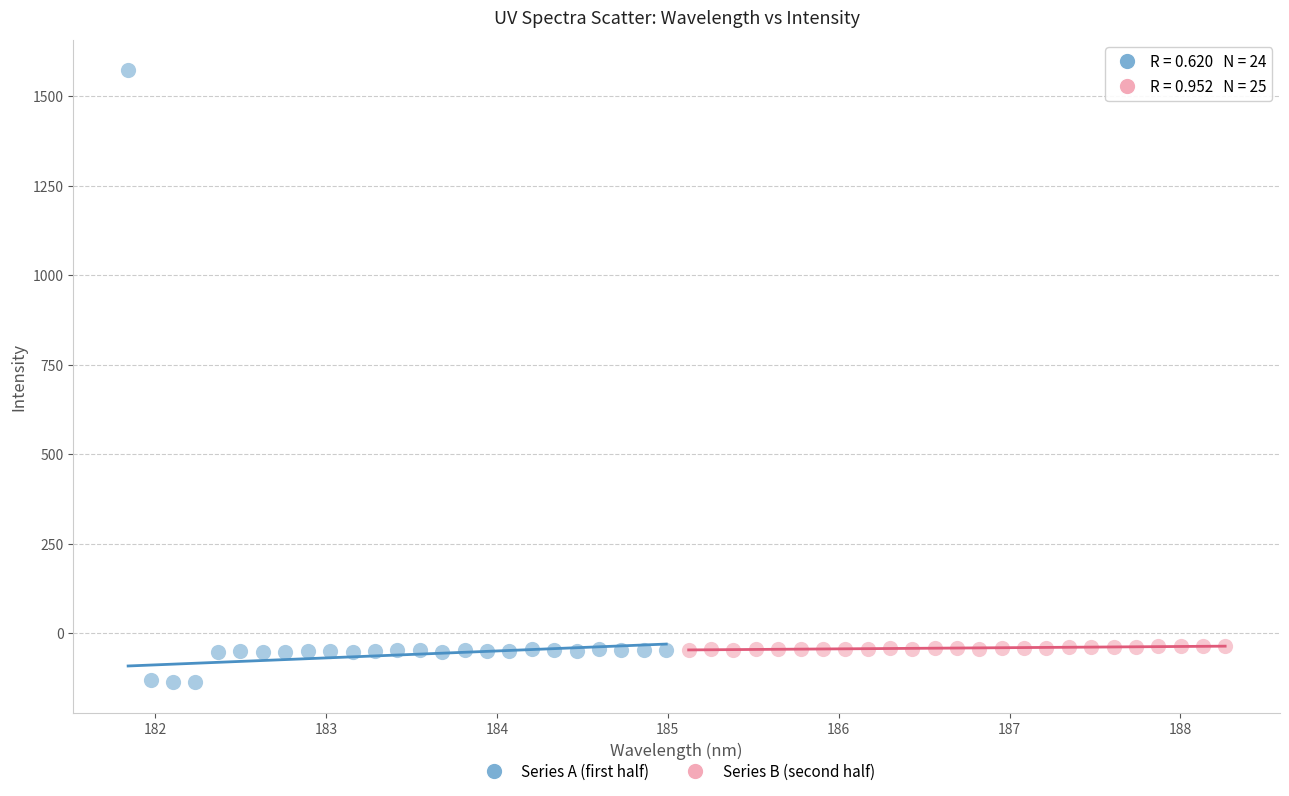

Which series reaches the minimum Y coordinate?

Series A (first half)